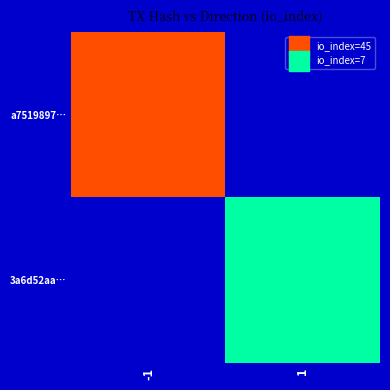

Rank the series at 1 from highest to lowest value.

a7519897…, 3a6d52aa…